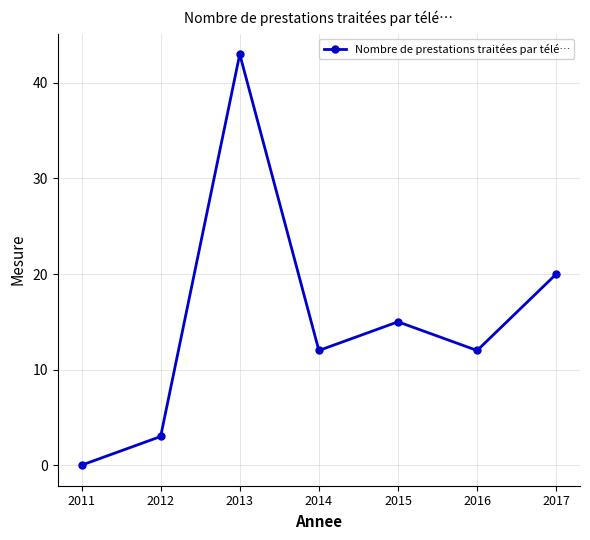

What is the approximate value at 2015?

15